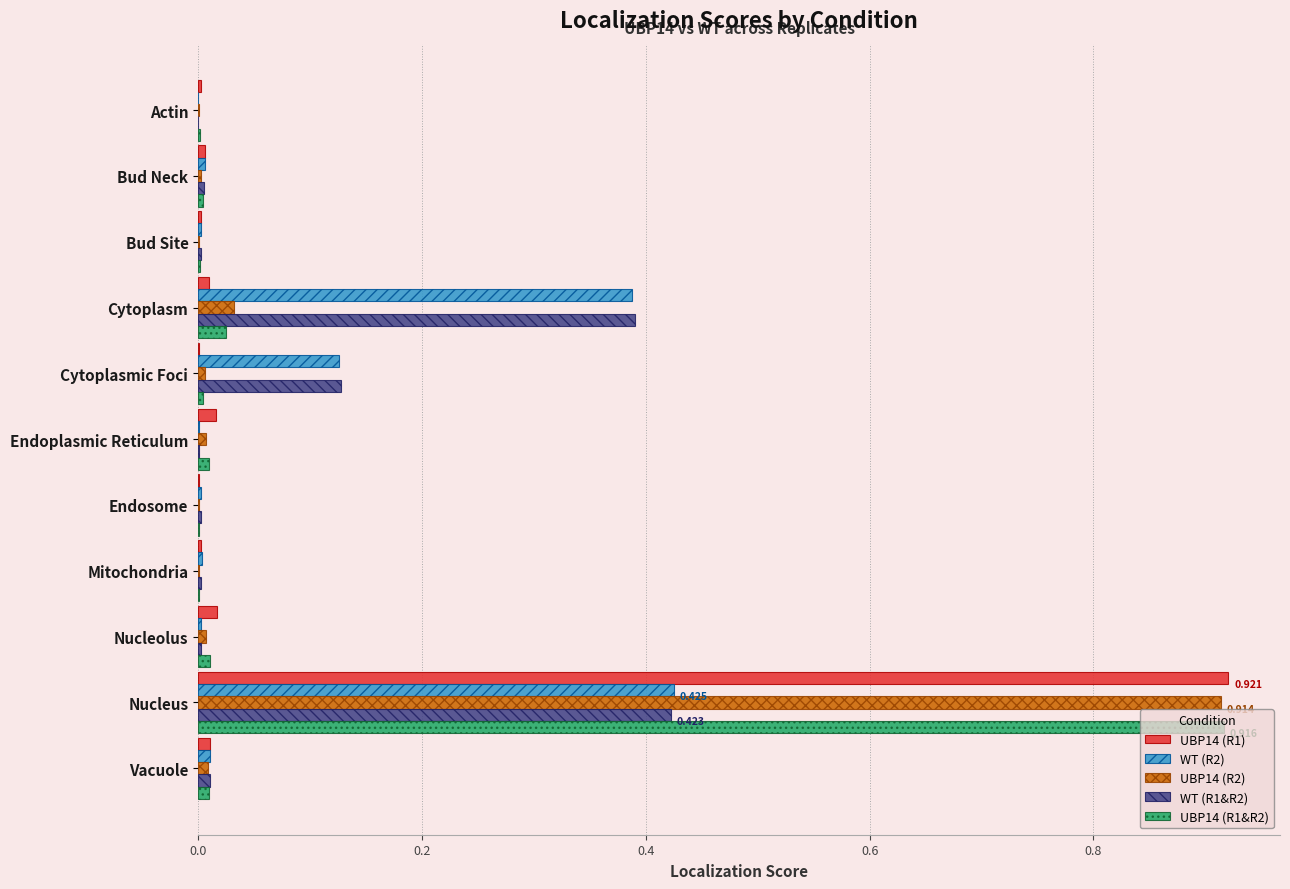

At which category does the chart reach its peak across all series?

Nucleus